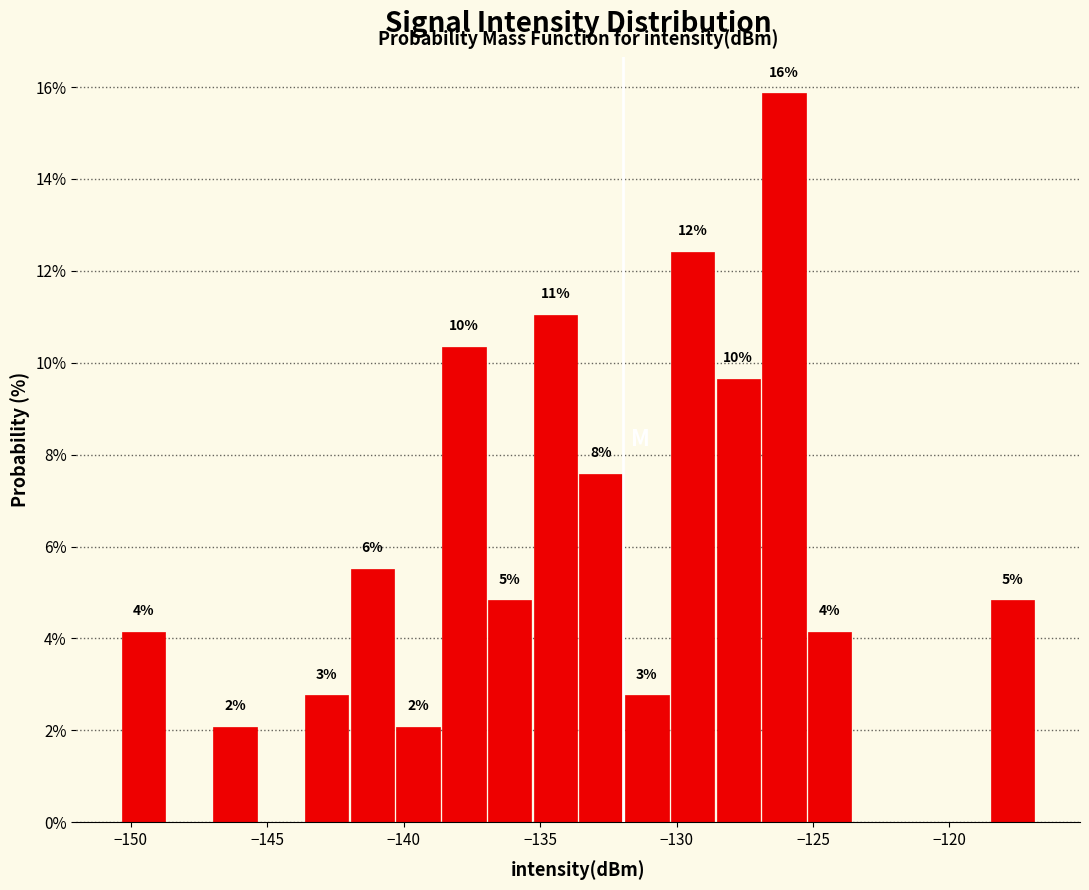

Read against the x-axis, roughly where is the centre of the tallest bar?

-126.0